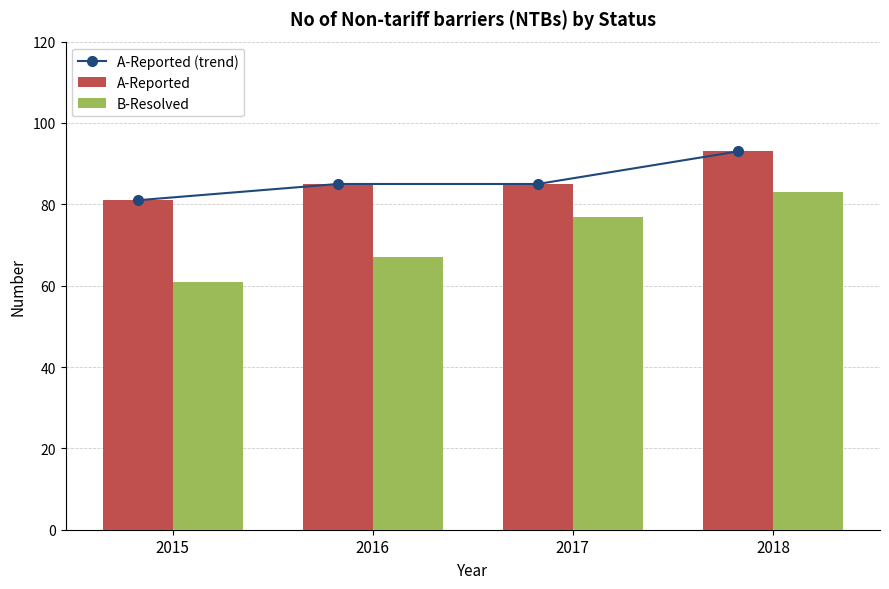

What is the sum of all B-Resolved values?

288